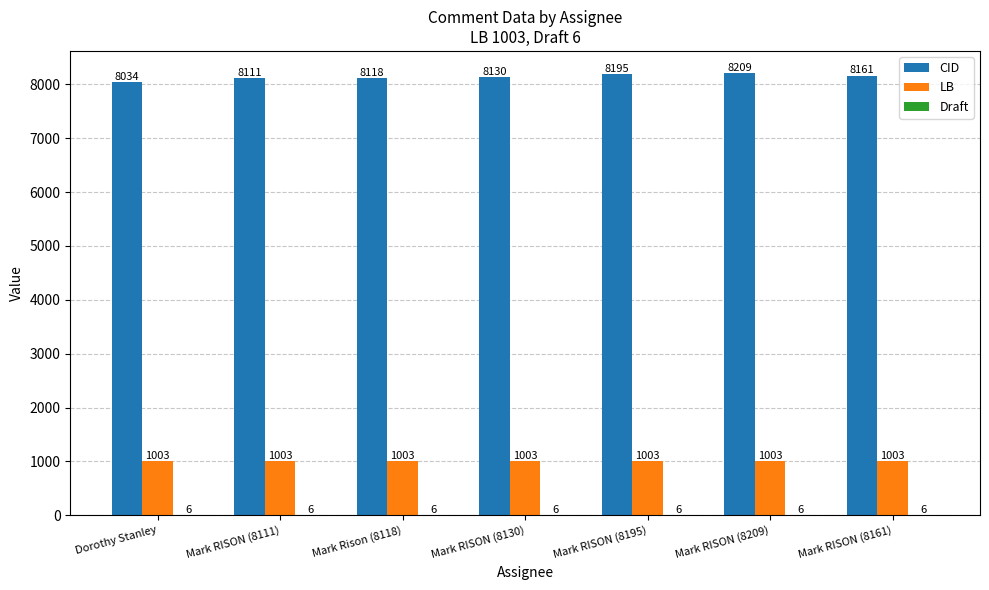

Between Mark Rison (8118) and Mark RISON (8161), which series saw the biggest shift?

CID